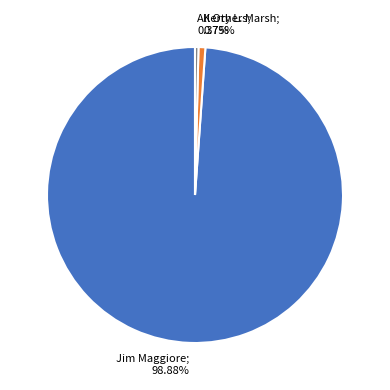

Is there a majority slice in this chart?

Yes